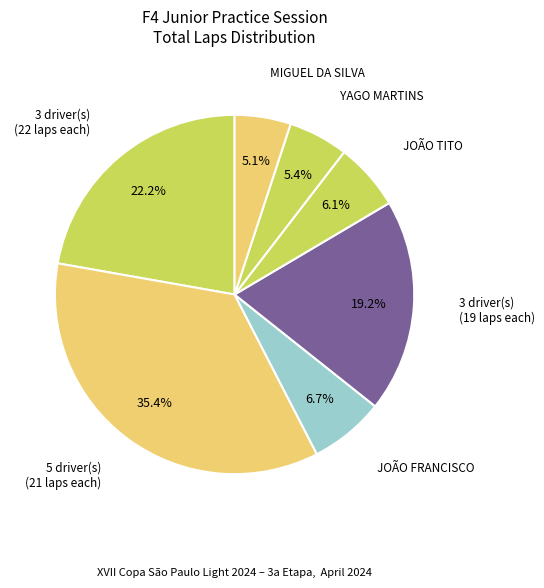

Which slice is the largest?

5 driver(s) (21 laps each)